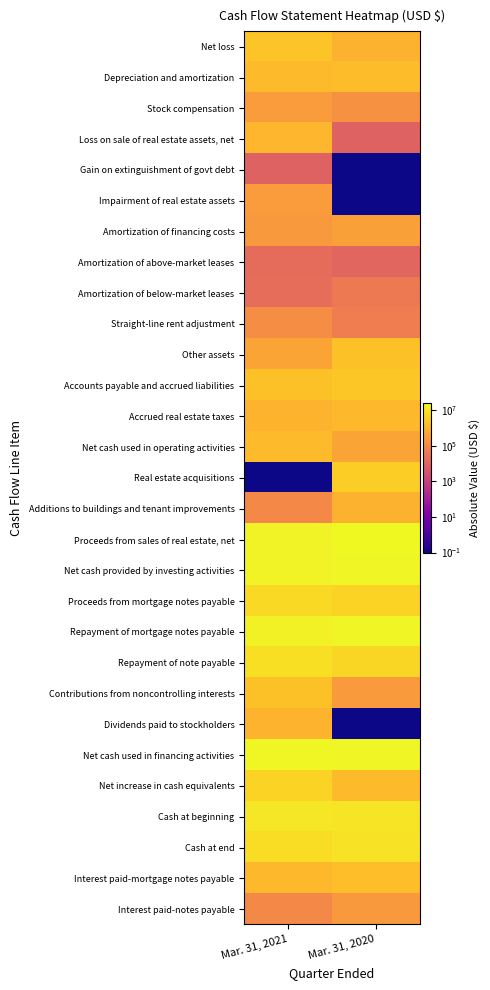

What is the spread (max minus min) of values at Mar. 31, 2020?

24587127.9